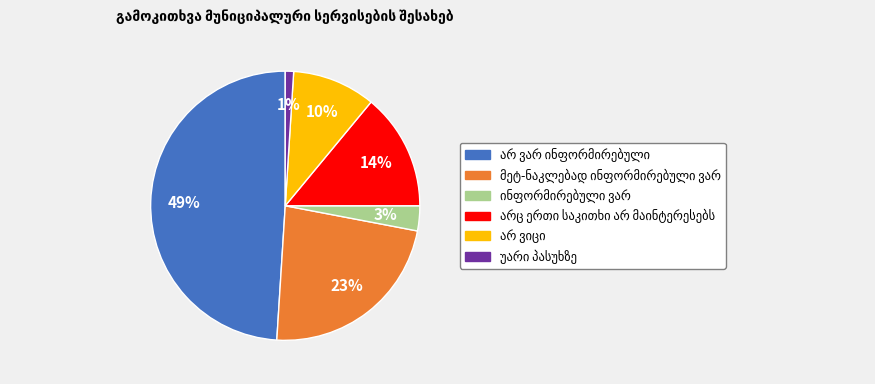

To the nearest percent, what is the difference between the largest and smallest slice percentages?

48%